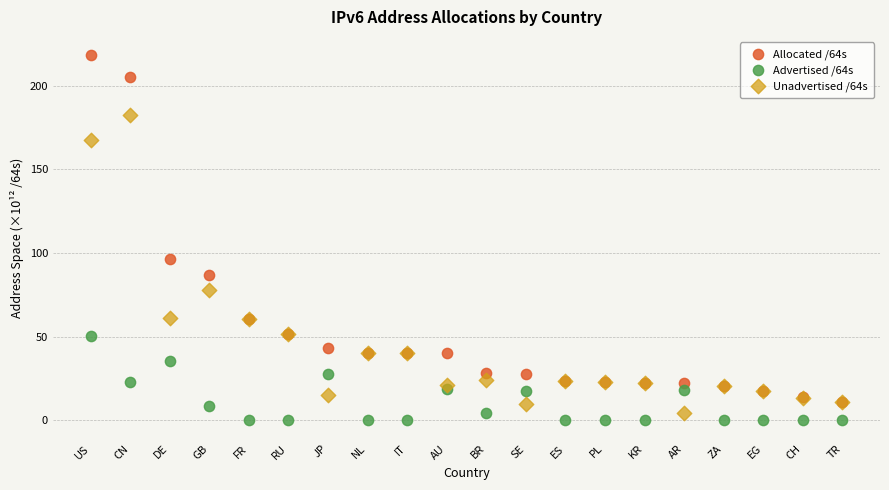

Across all series, what Y value is closest to 109?

96.7